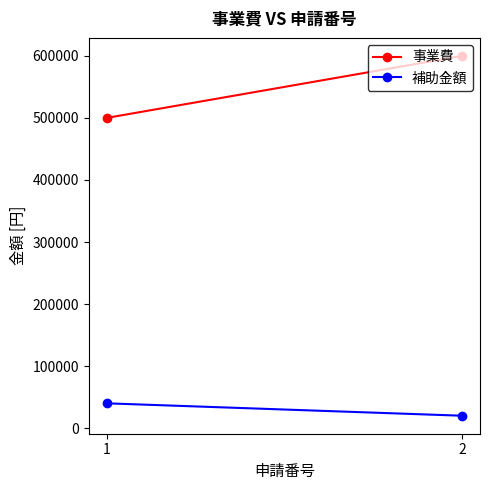

Count the number of categories in the chart.

2